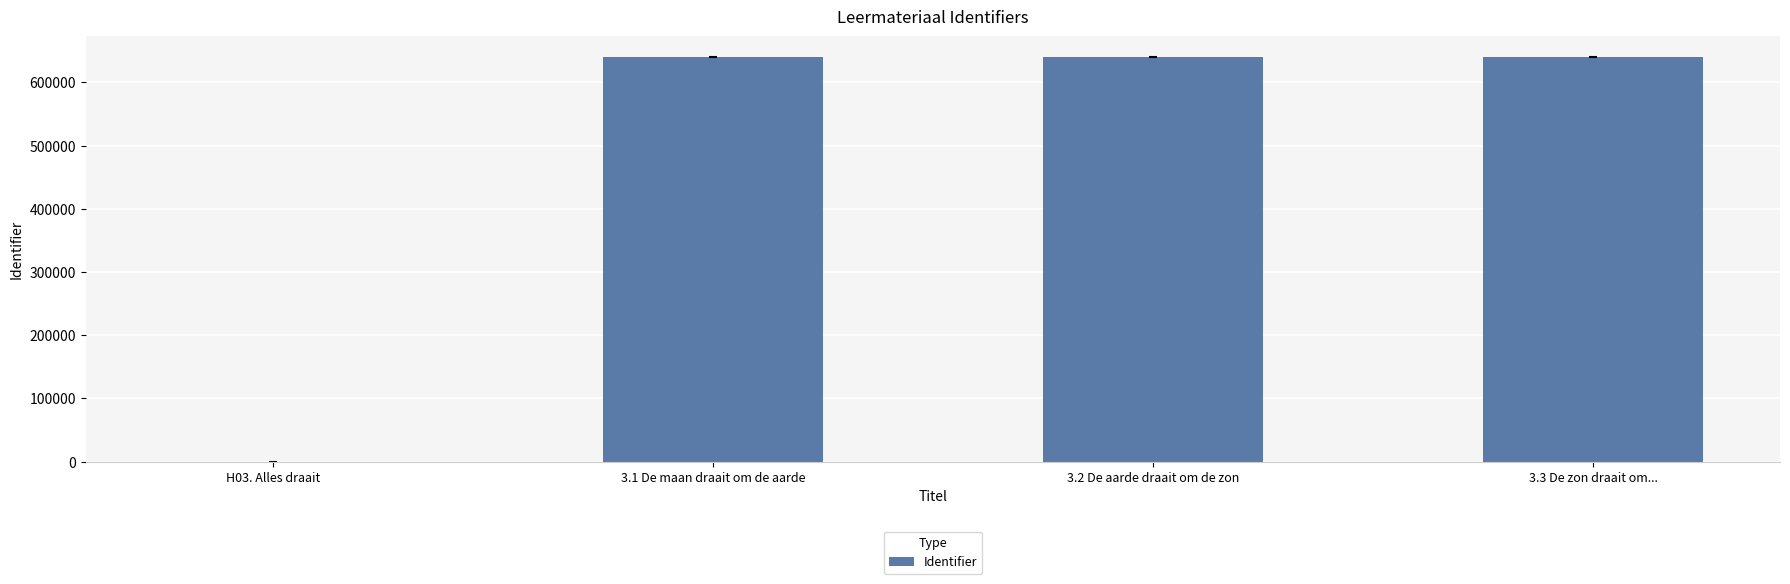

How many positive values are there?

3